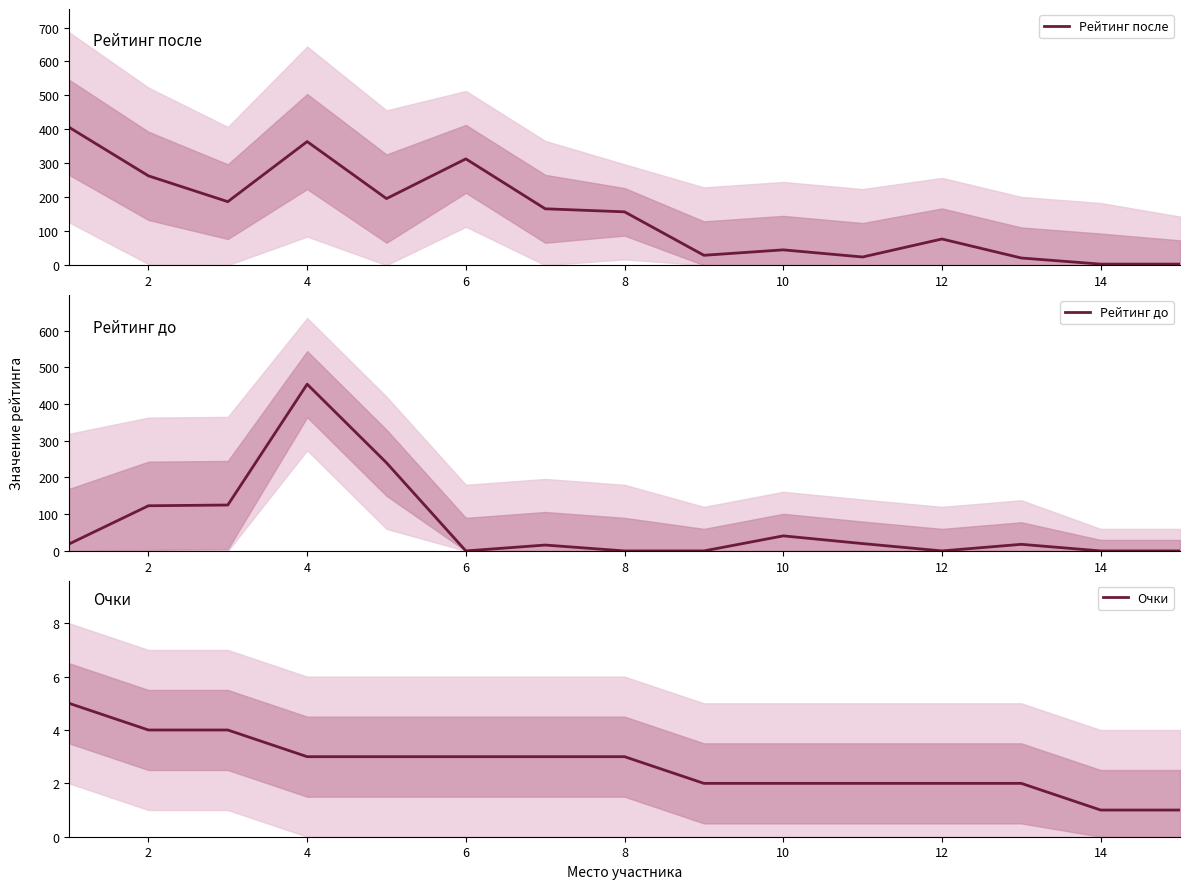

The value of Рейтинг после at 10 is 45. True or false?

True